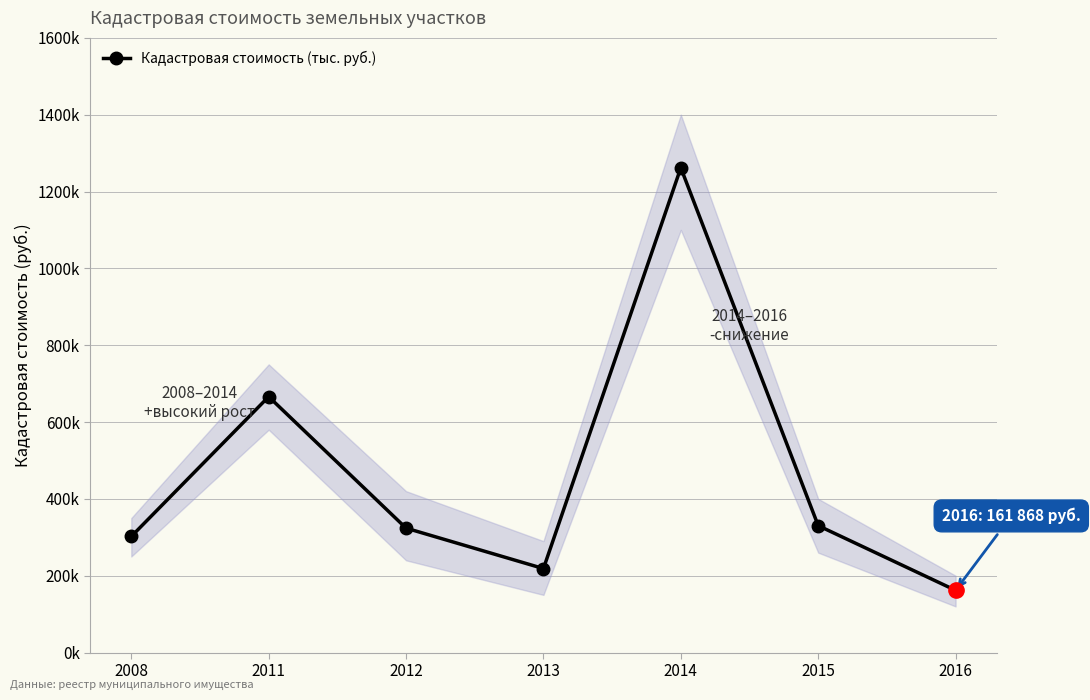

Which has a higher value, 2008 or 2013?

2008